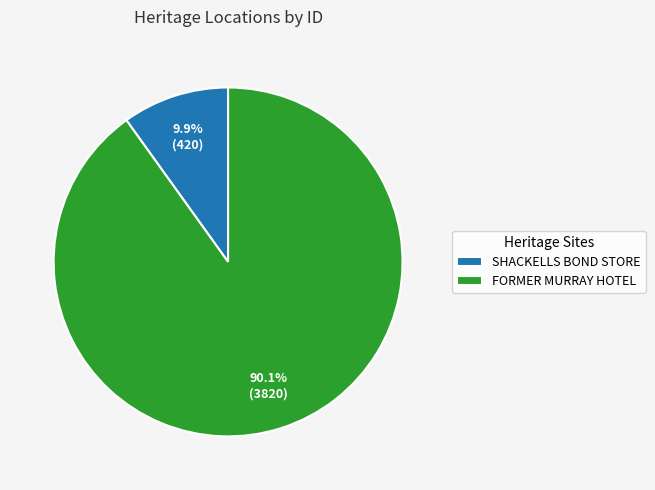

To the nearest percent, what portion does SHACKELLS BOND STORE represent?

10%